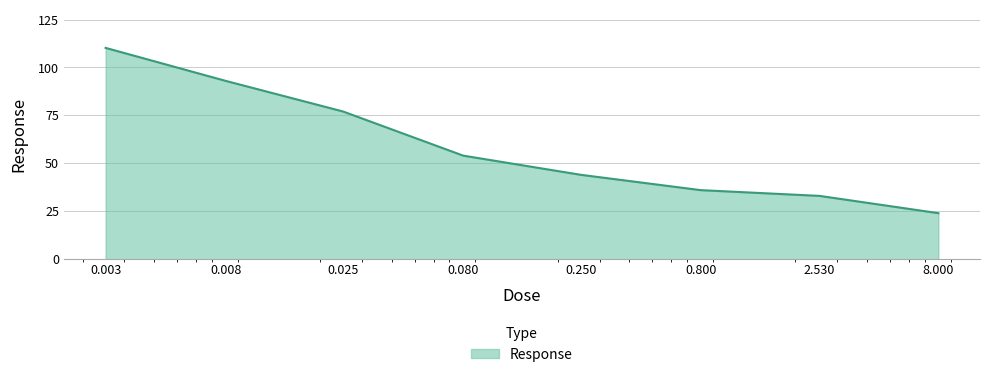

What is the average value?

58.9